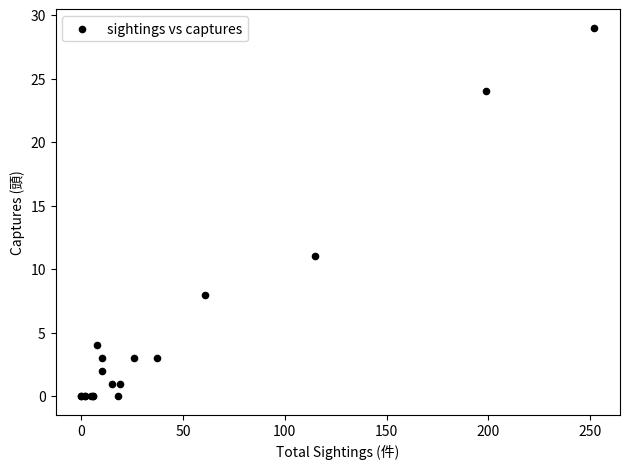

What Y value in the scatter plot is closest to 14?

11